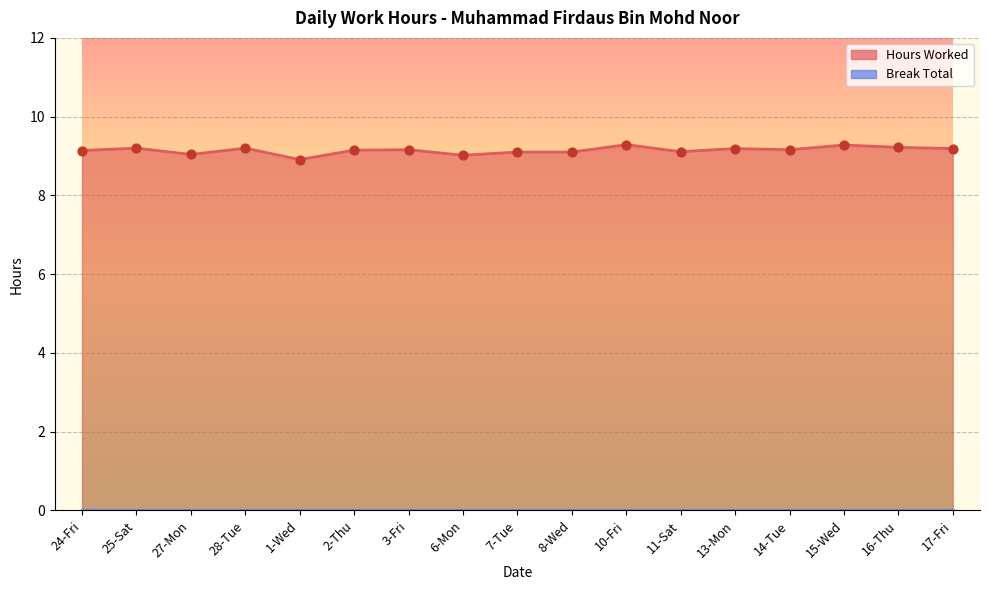

Between 8-Wed and 16-Thu, which is larger?

16-Thu